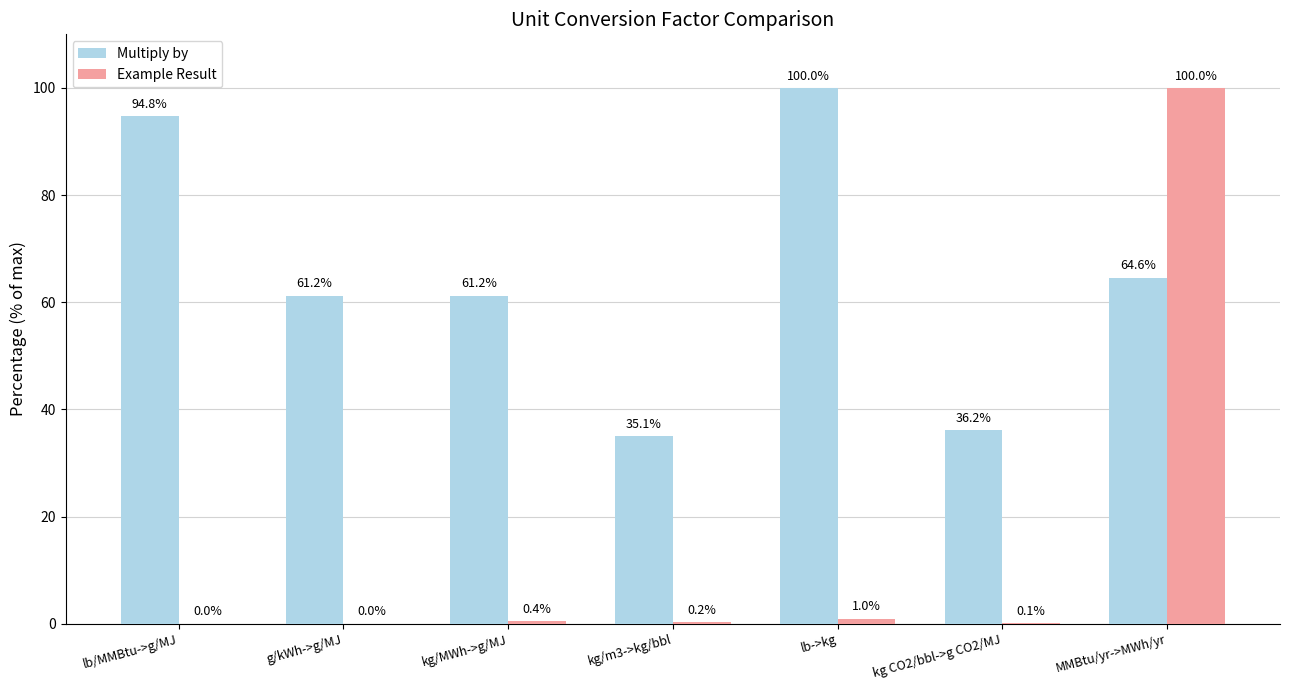

Is the value of Example Result at lb/MMBtu->g/MJ greater than the value of Multiply by at lb->kg?

No